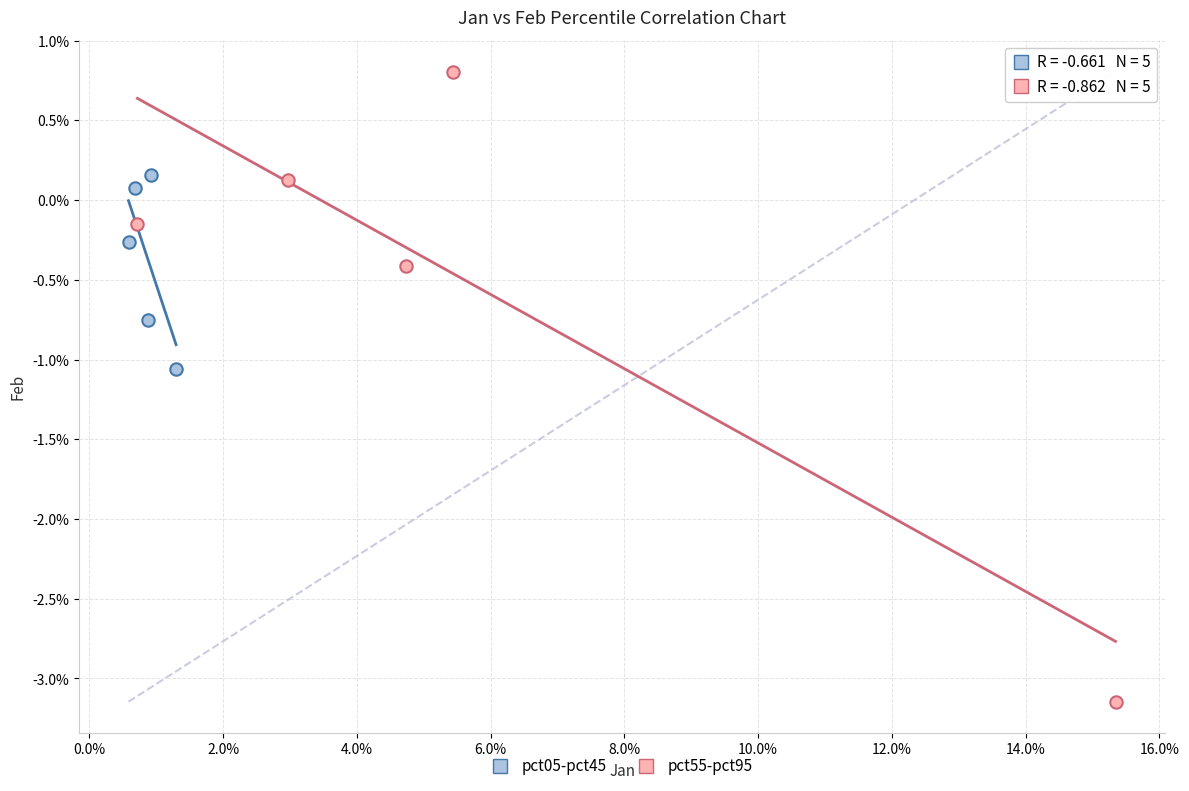

Which series reaches the minimum Y coordinate?

pct55-pct95